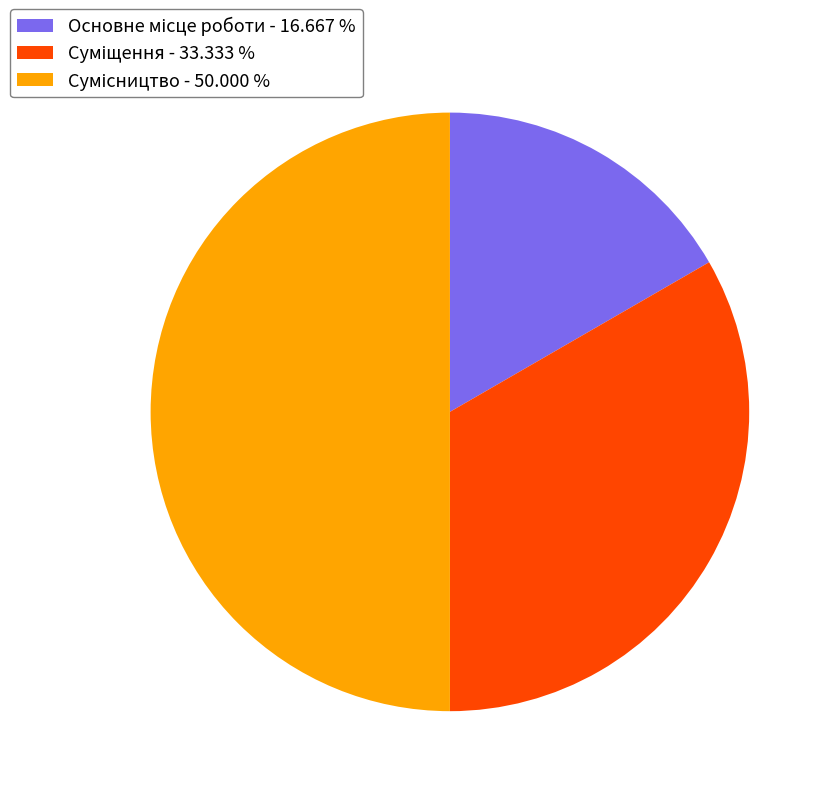

How many segments does this pie chart have?

3